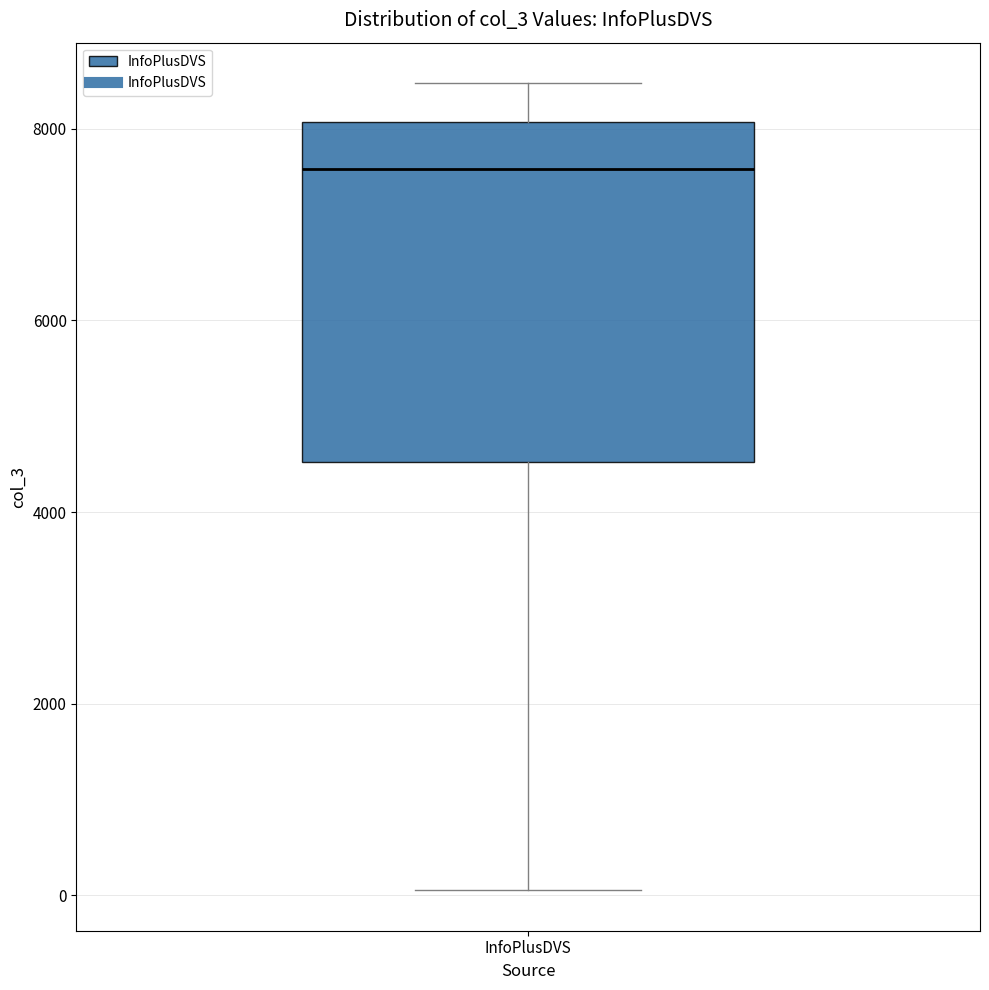

Read this box plot against the y-axis: the position of the median line, the range covered by the box, and the ends of both whiskers. The values are not printed on the chart, so give them approximately, as read against the axis.

median 7600, box 4600 to 8000, whiskers 0 to 8400